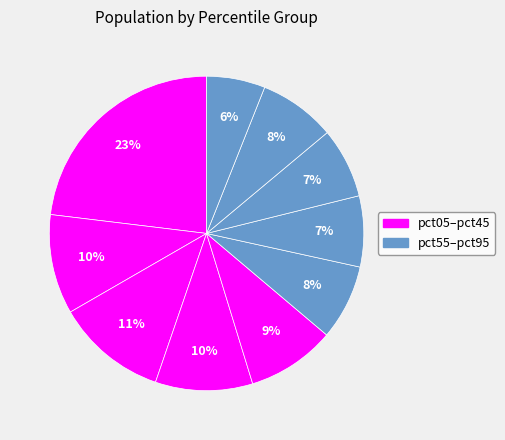

Which slice is the smallest?

pct95